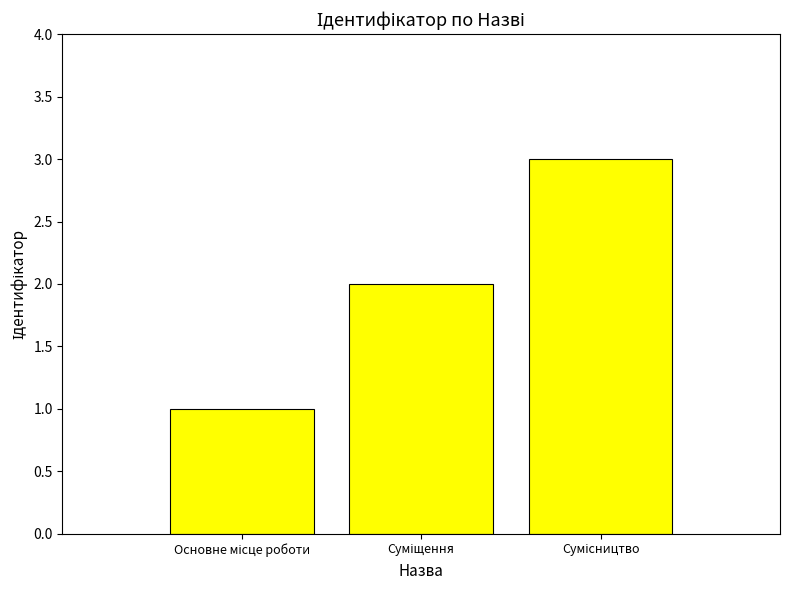

Does the chart contain stacked bars?

No